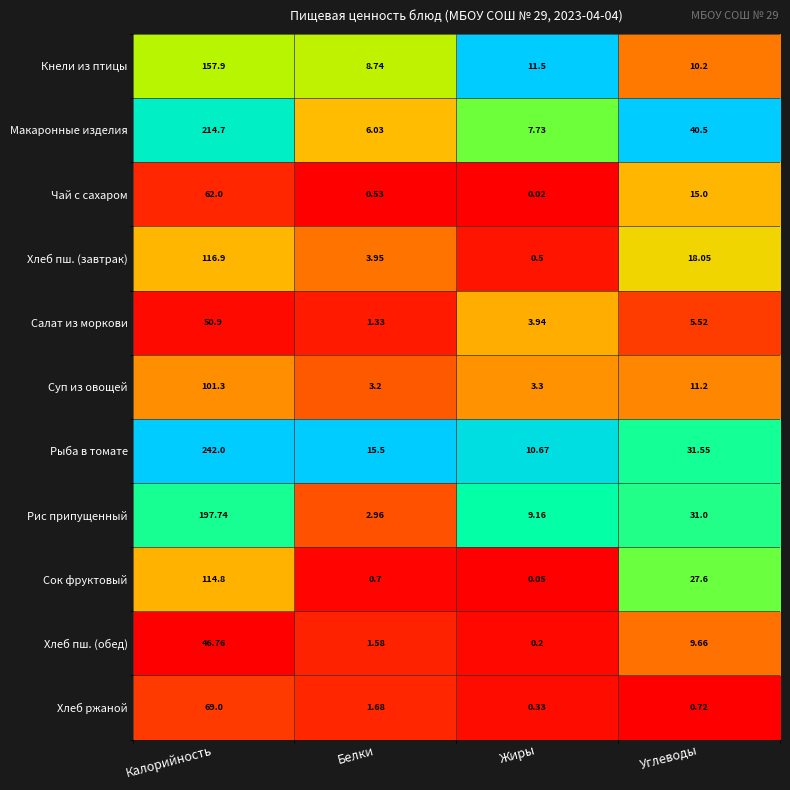

Which label corresponds to the smallest value in the chart?

Жиры